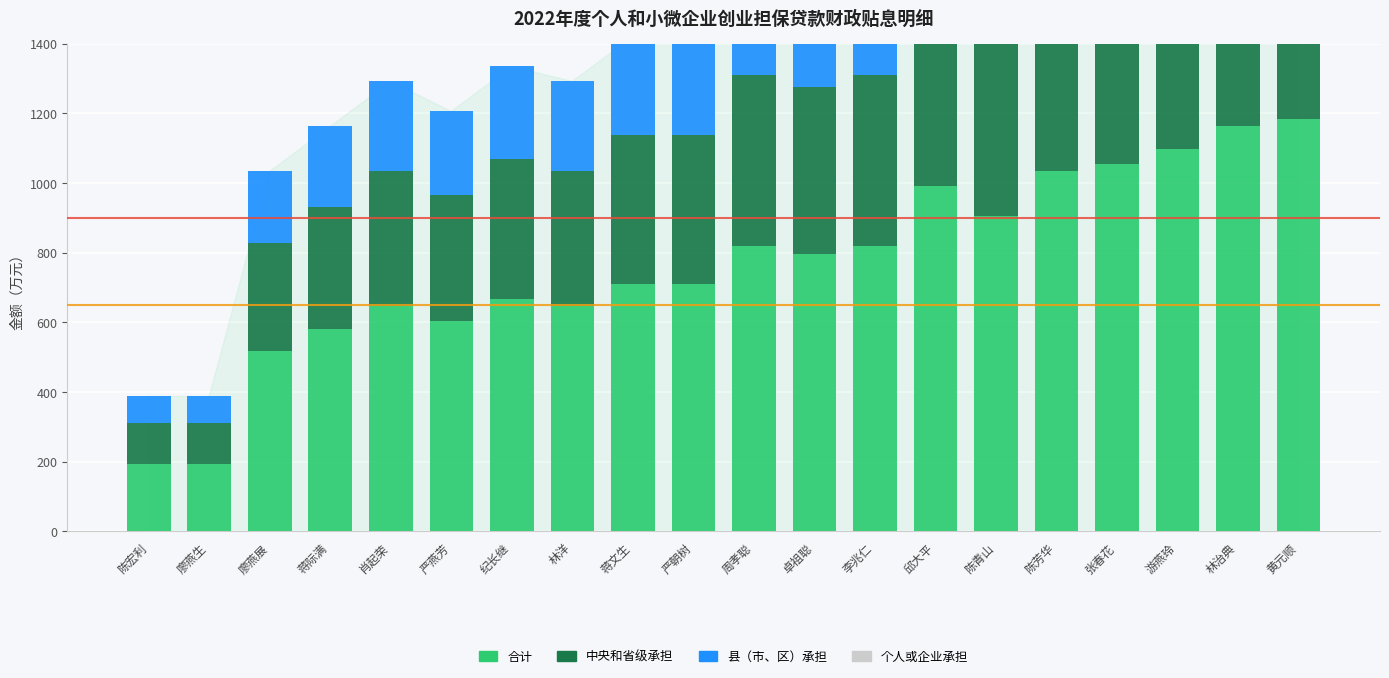

What are all the series names shown in the legend?

合计, 中央和省级承担, 县（市、区）承担, 个人或企业承担